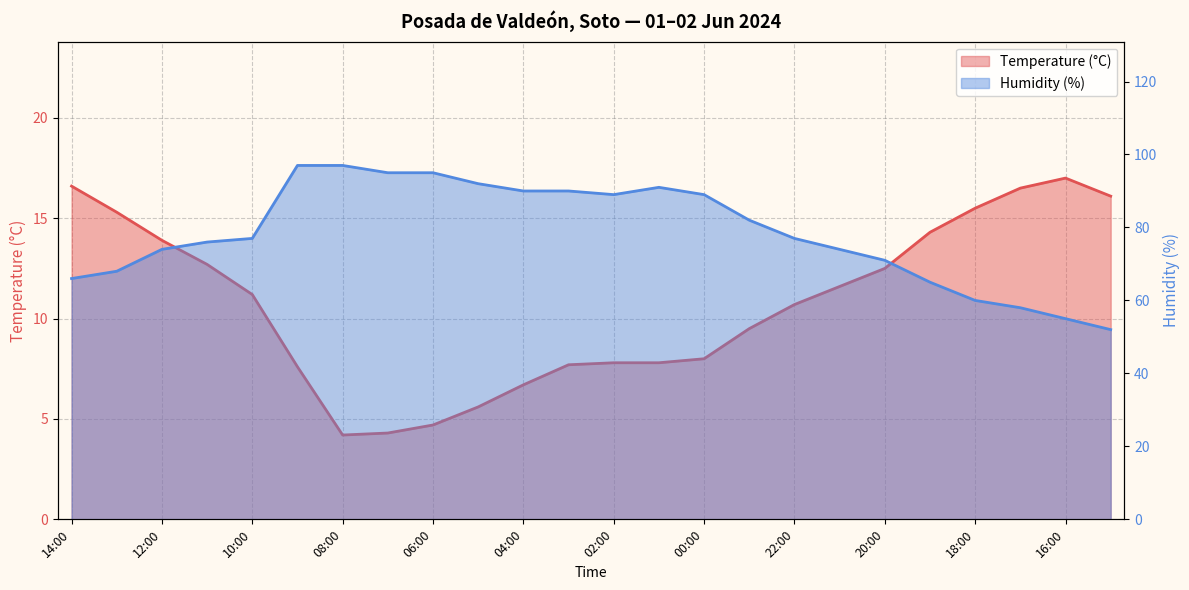

Does the chart have visible grid lines?

Yes